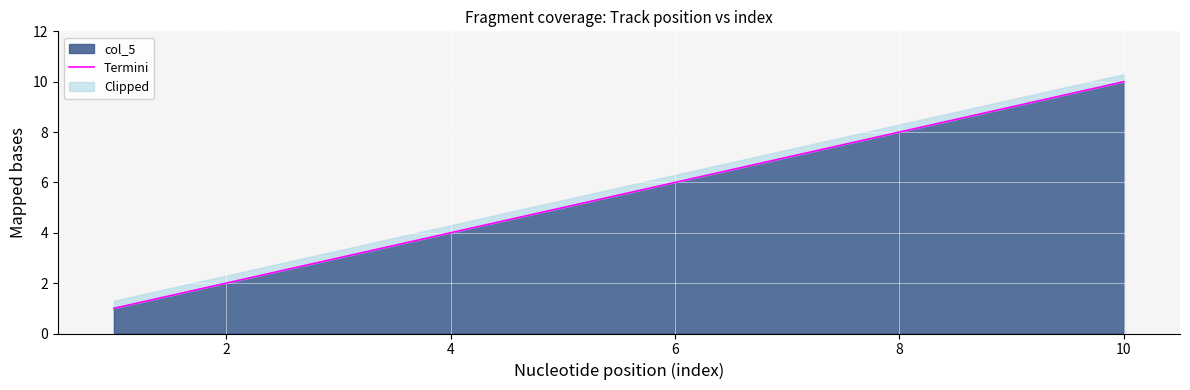

Reading right to left, what are all the values shown in this chart?

10	9	8	7	6	5	4	3	2	1